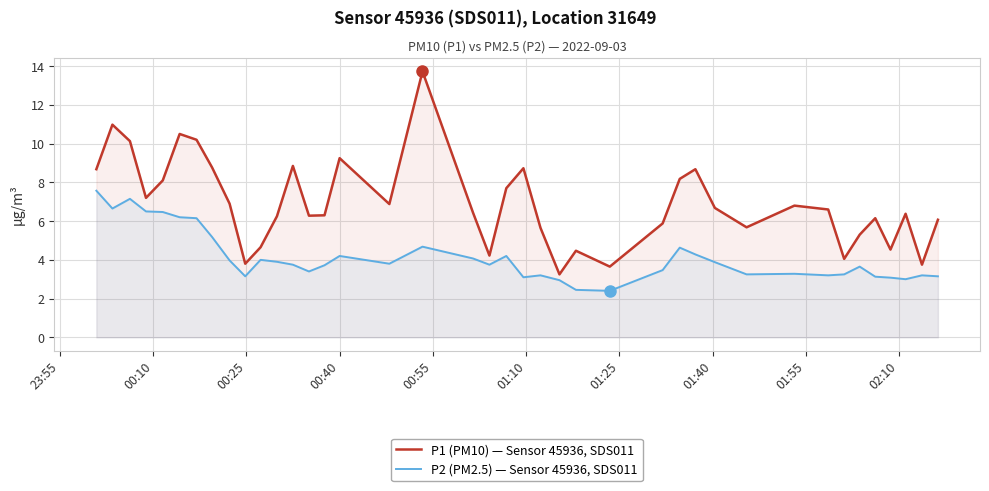

What is the difference between the second highest and second lowest values in the P2 (PM2.5) — Sensor 45936, SDS011 series?

4.7